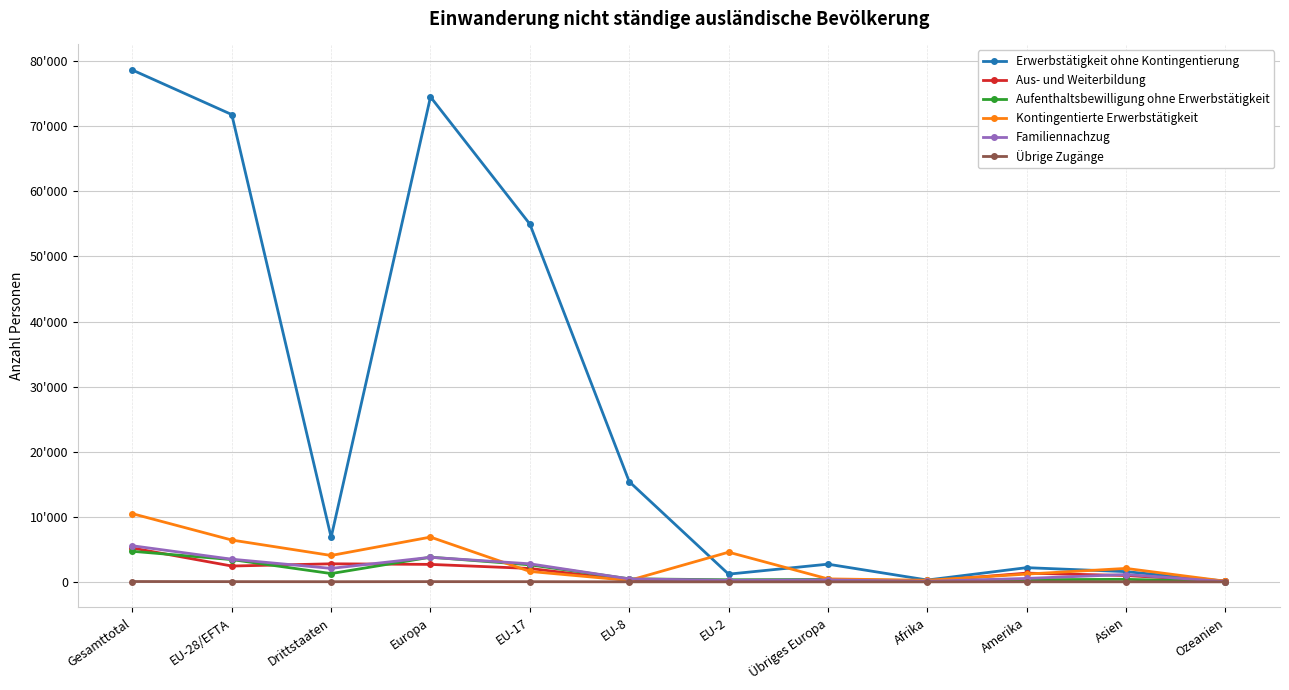

Rank the categories by Familiennachzug value from highest to lowest.

Gesamttotal, Europa, EU-28/EFTA, EU-17, Drittstaaten, Asien, Amerika, EU-8, Übriges Europa, EU-2, Afrika, Ozeanien